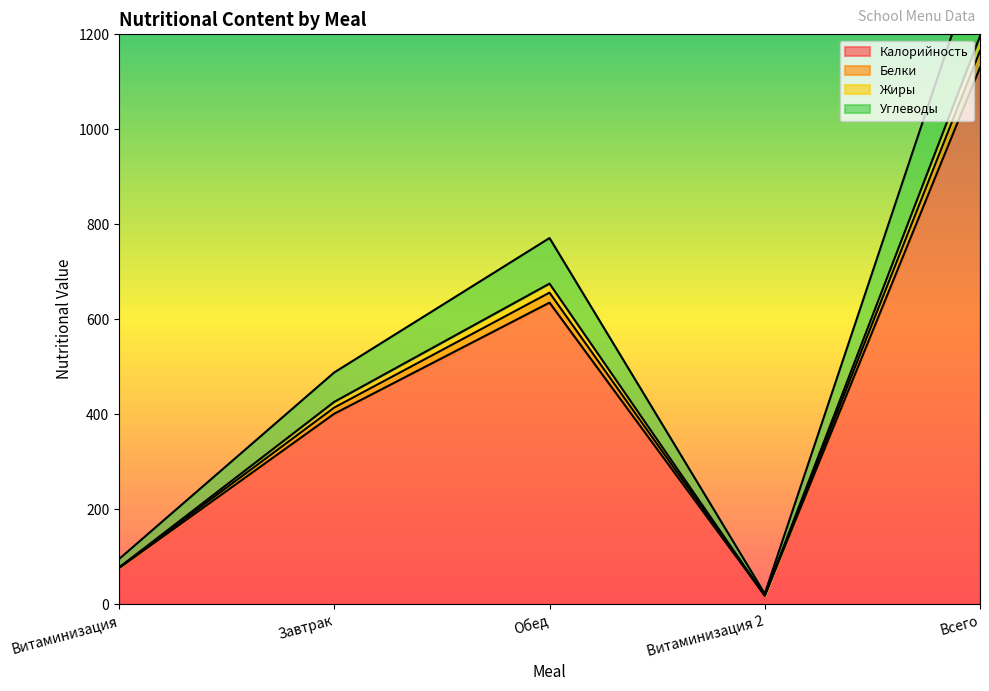

The value of Калорийность at Завтрак is 401. True or false?

True